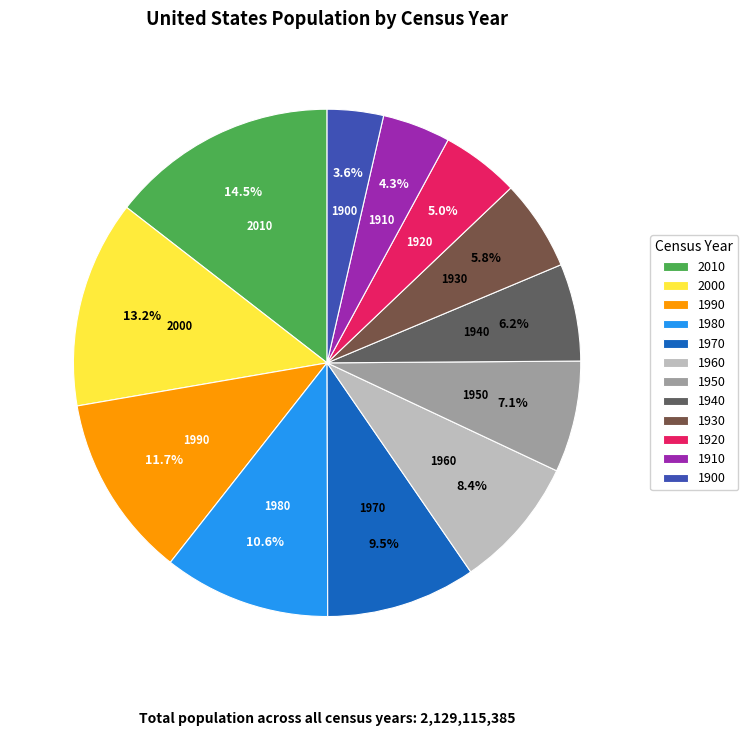

To the nearest percent, what portion does 1980 represent?

11%